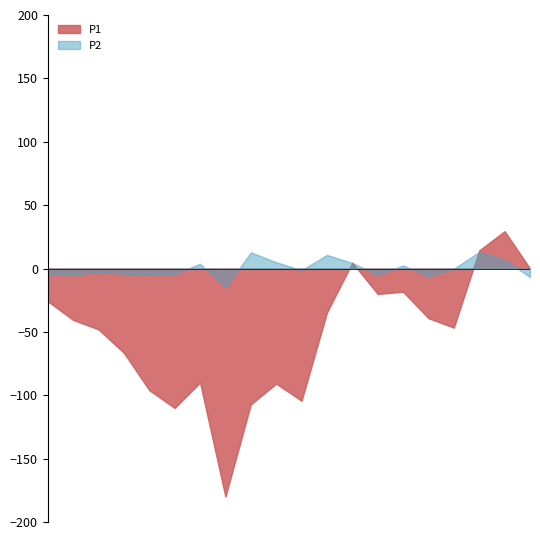

Which series has the largest total across all categories?

P2